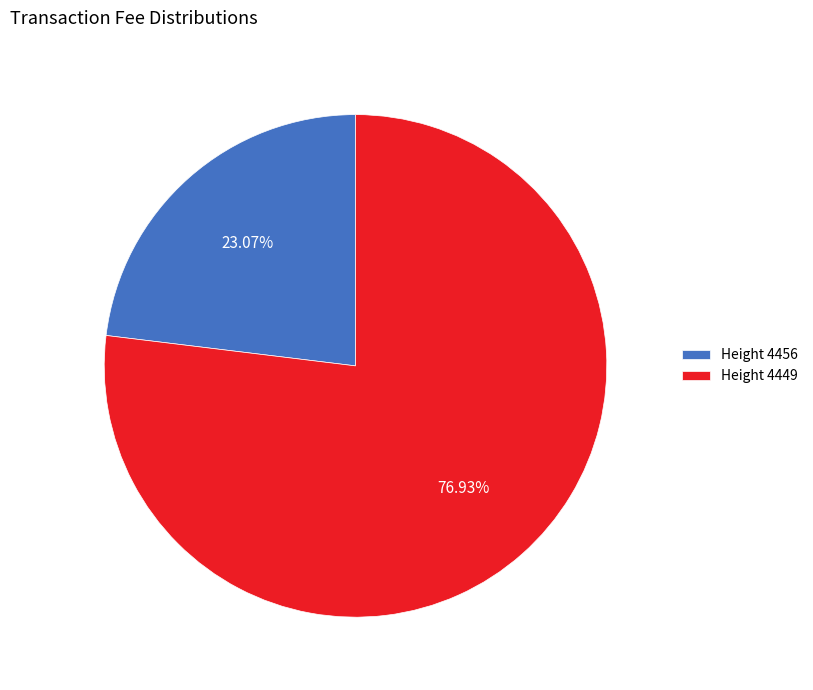

Between Height 4449 and Height 4456, which is larger?

Height 4449